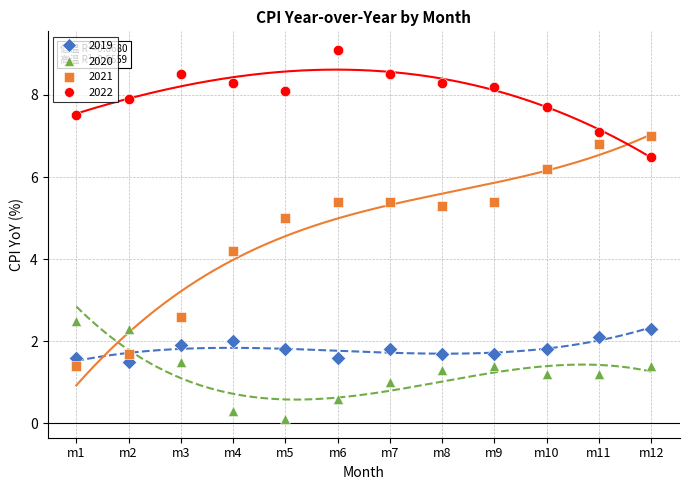

Which series has the widest spread of Y values?

2021